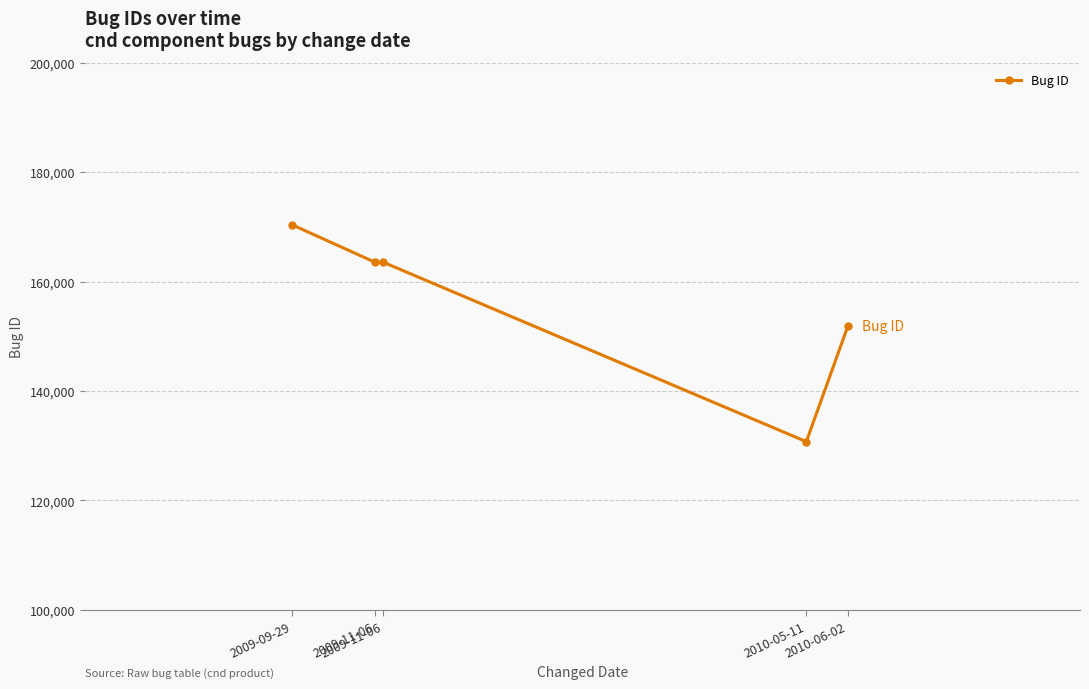

How many lines are shown in the chart?

1